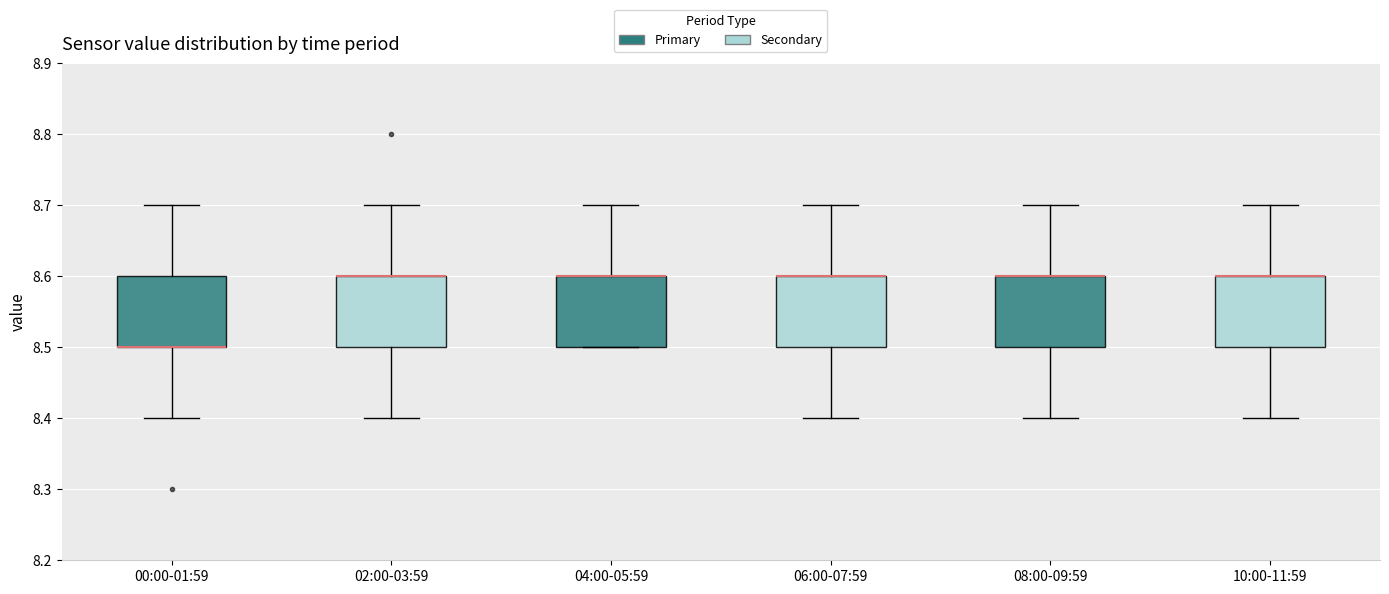

Reading left to right, read every box against the y-axis: the position of its median line, the range the box covers, and the ends of its whiskers. The values are not printed on the chart, so give them approximately, as read against the axis.

00:00-01:59: median 8.5 (drawn on the box's lower edge), box 8.5 to 8.6, whiskers 8.4 to 8.7
02:00-03:59: median 8.6 (drawn on the box's upper edge), box 8.5 to 8.6, whiskers 8.4 to 8.7
04:00-05:59: median 8.6 (drawn on the box's upper edge), box 8.5 to 8.6, whiskers 8.5 to 8.7
06:00-07:59: median 8.6 (drawn on the box's upper edge), box 8.5 to 8.6, whiskers 8.4 to 8.7
08:00-09:59: median 8.6 (drawn on the box's upper edge), box 8.5 to 8.6, whiskers 8.4 to 8.7
10:00-11:59: median 8.6 (drawn on the box's upper edge), box 8.5 to 8.6, whiskers 8.4 to 8.7